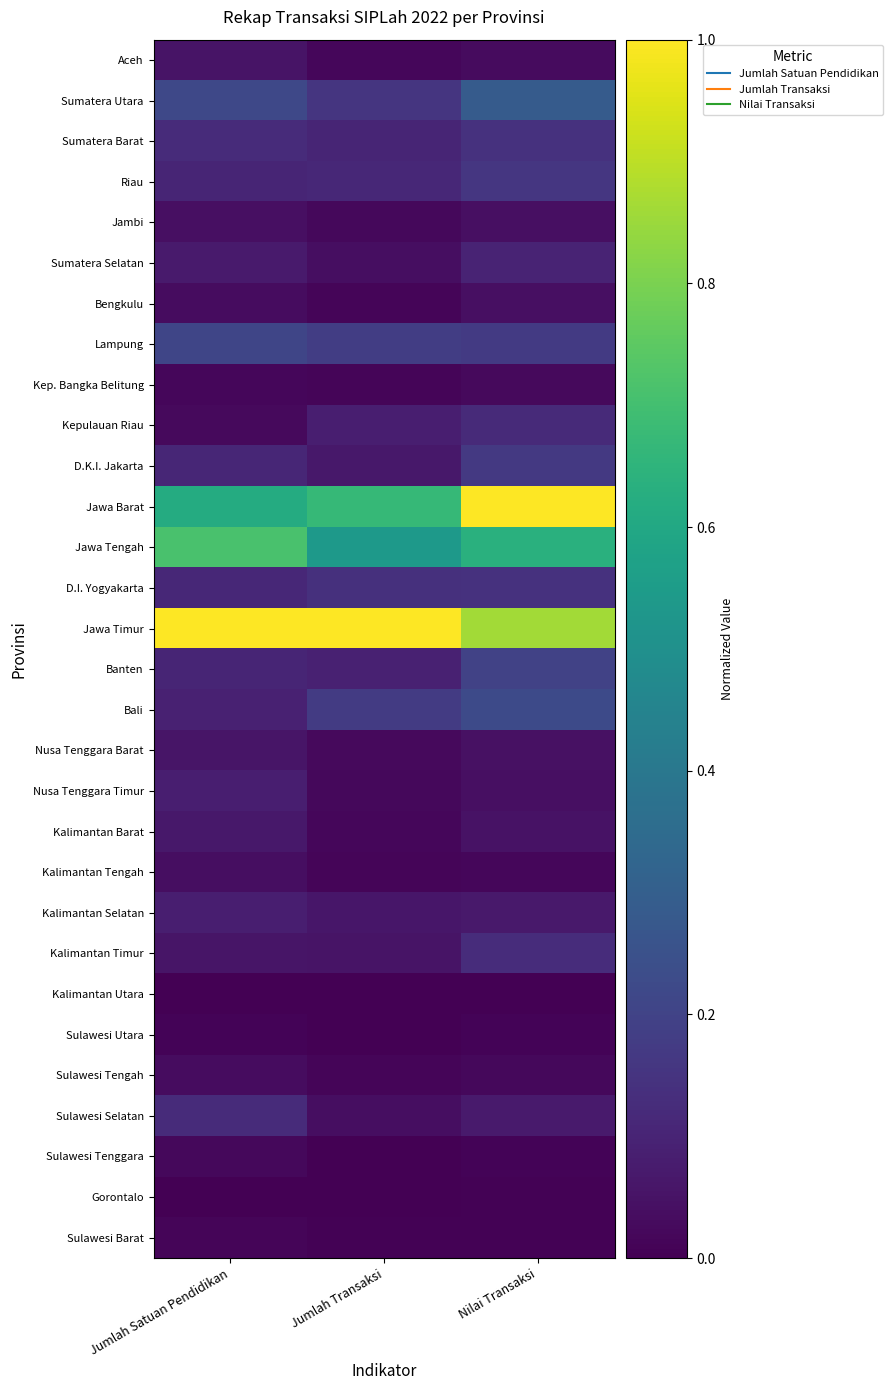

Rank the series by their maximum value, from highest to lowest.

Jawa Barat, Jawa Timur, Jawa Tengah, Sumatera Utara, Bali, Lampung, Banten, D.K.I. Jakarta, Riau, D.I. Yogyakarta, Sumatera Barat, Kalimantan Timur, Sulawesi Selatan, Kepulauan Riau, Sumatera Selatan, Nusa Tenggara Timur, Kalimantan Selatan, Kalimantan Barat, Nusa Tenggara Barat, Aceh, Bengkulu, Jambi, Kalimantan Tengah, Sulawesi Tengah, Kep. Bangka Belitung, Sulawesi Tenggara, Sulawesi Barat, Sulawesi Utara, Gorontalo, Kalimantan Utara